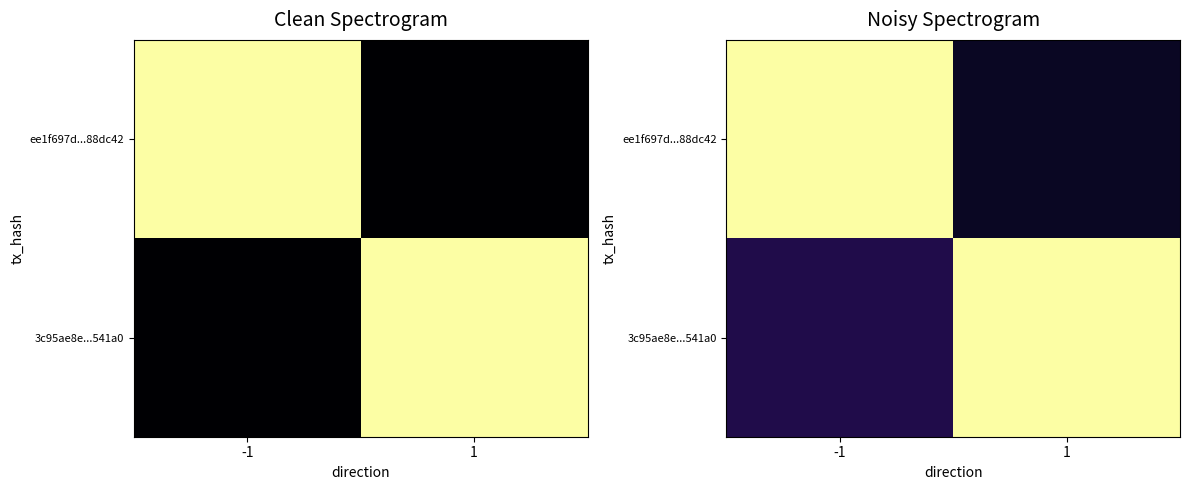

The 3c95ae8e...541a0 series shows 1.7 at 1. True or false?

False